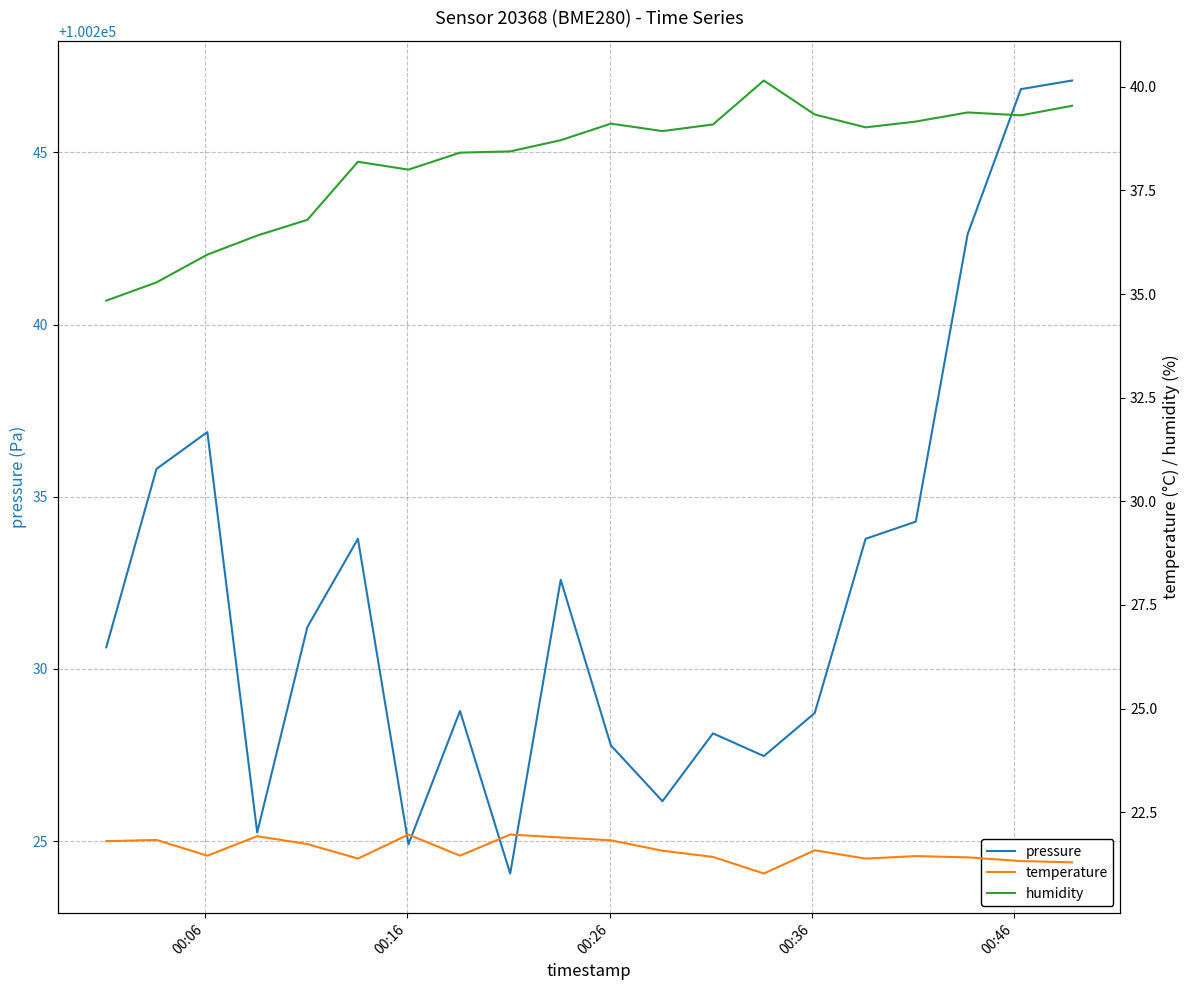

What is the lowest value of the pressure series?

100224.1